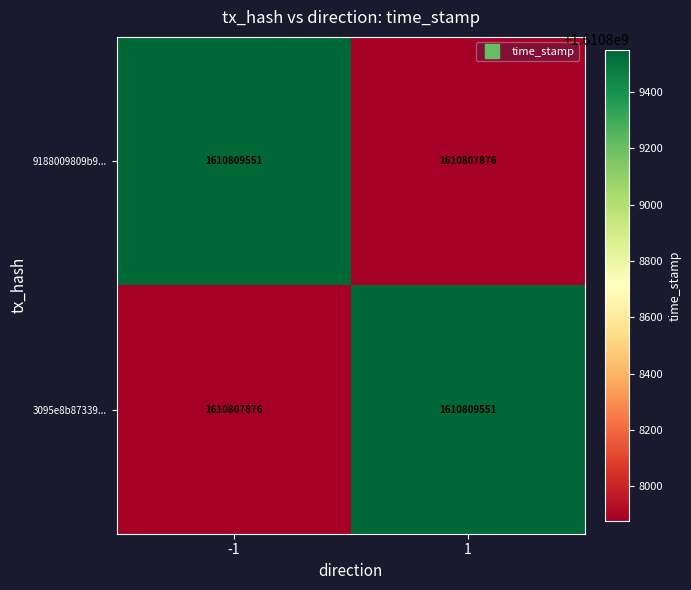

What is the maximum value for 9188009809b9...?

1610809551